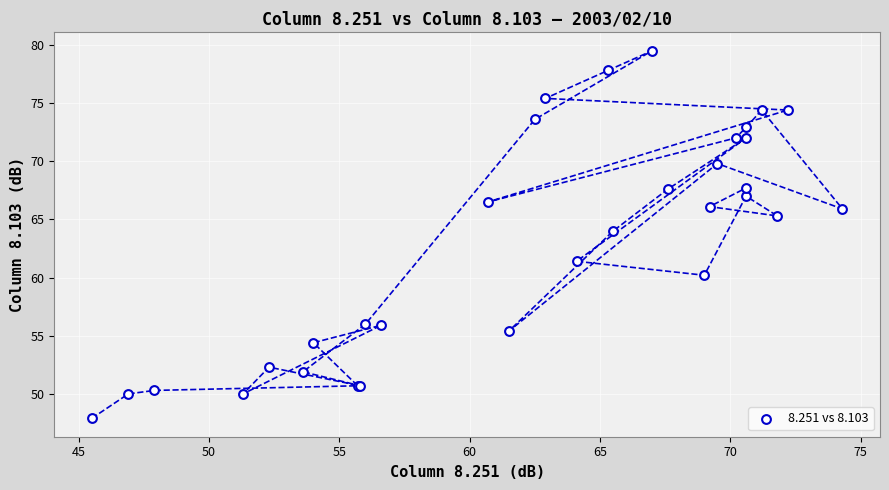

What Y value in the scatter plot is closest to 63?

64.0